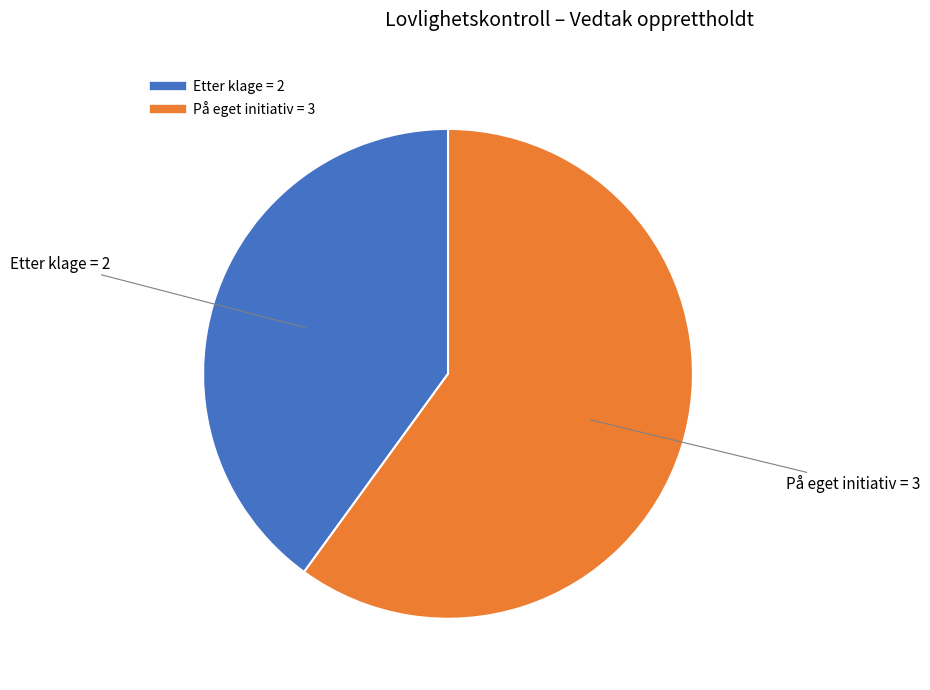

What is the largest slice in the pie chart?

På eget initiativ